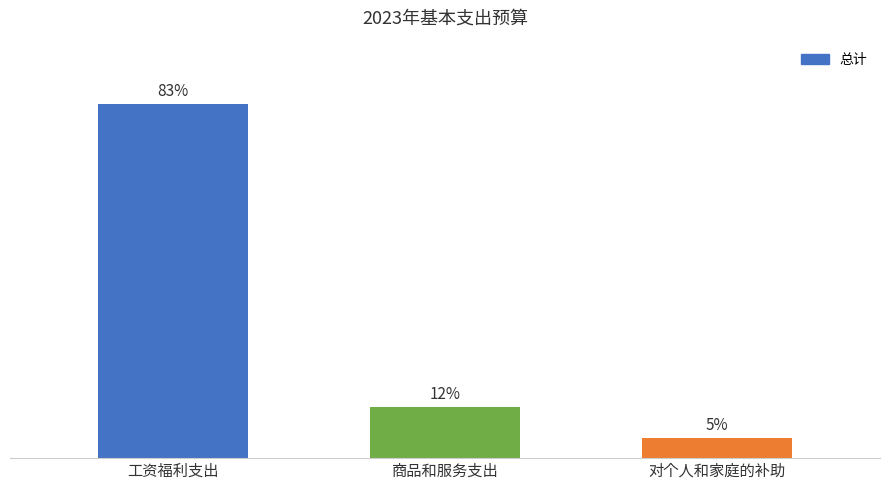

Rank the categories by value from highest to lowest.

工资福利支出, 商品和服务支出, 对个人和家庭的补助